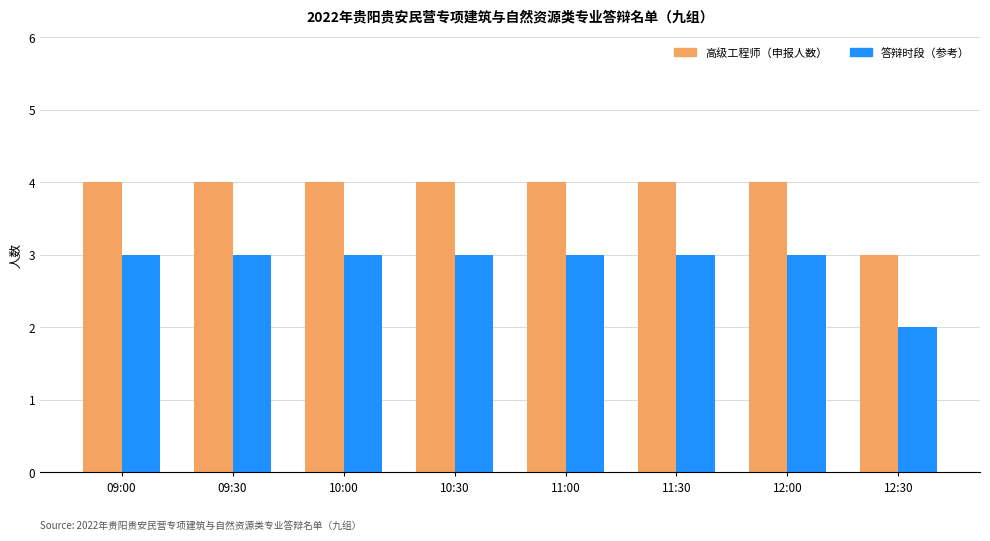

The value of 答辩时段（参考） at 10:00 is 4. True or false?

False